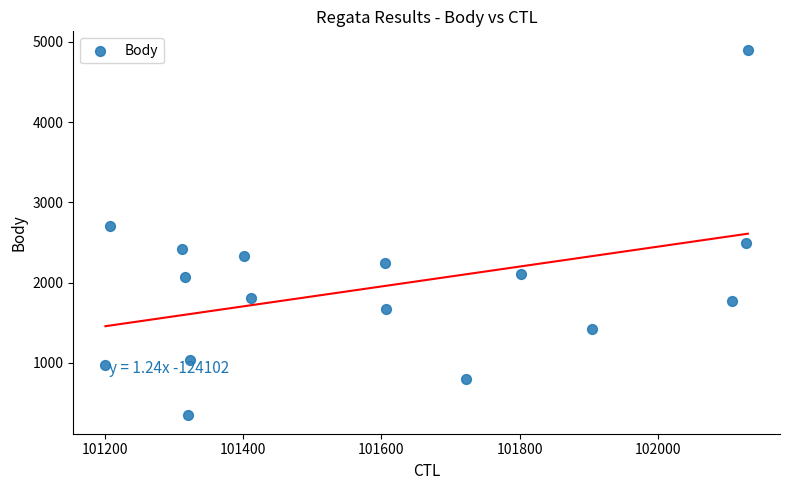

What is the range of X values (max minus min)?

929